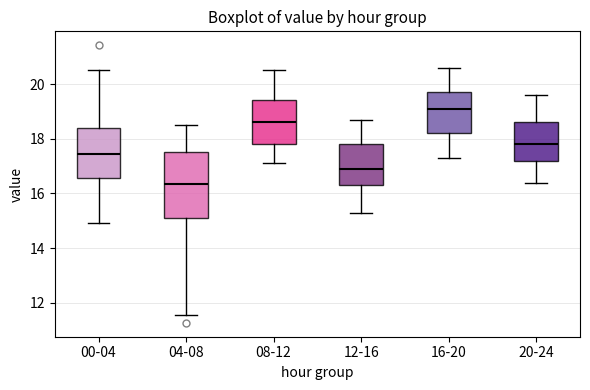

Where does the upper whisker of the box for 00-04 end on the y-axis? The values are not printed on the chart, so give them approximately, as read against the axis.

20.6